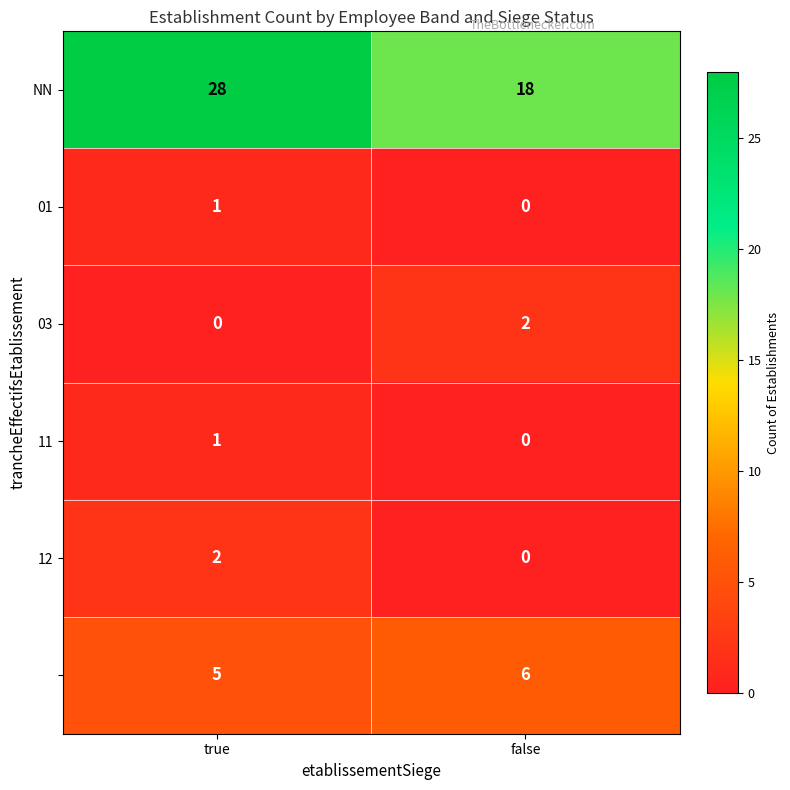

What is the spread (max minus min) of values at true?

28